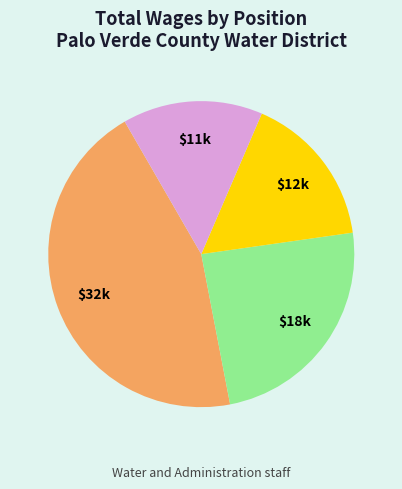

Does any single category account for the majority?

No